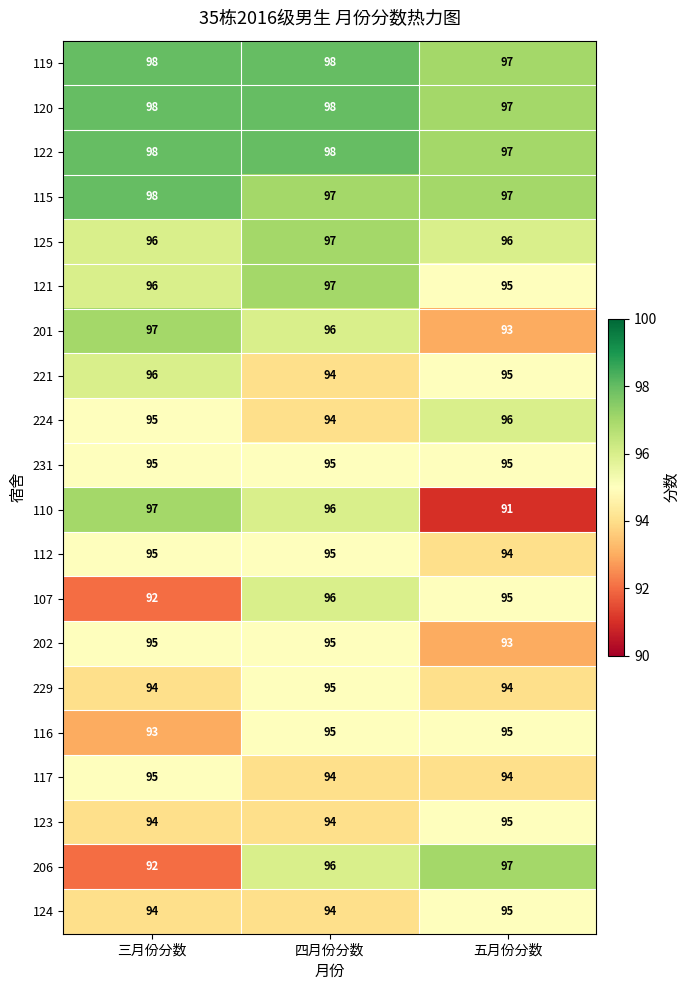

At how many categories does at least one series exceed 95?

3